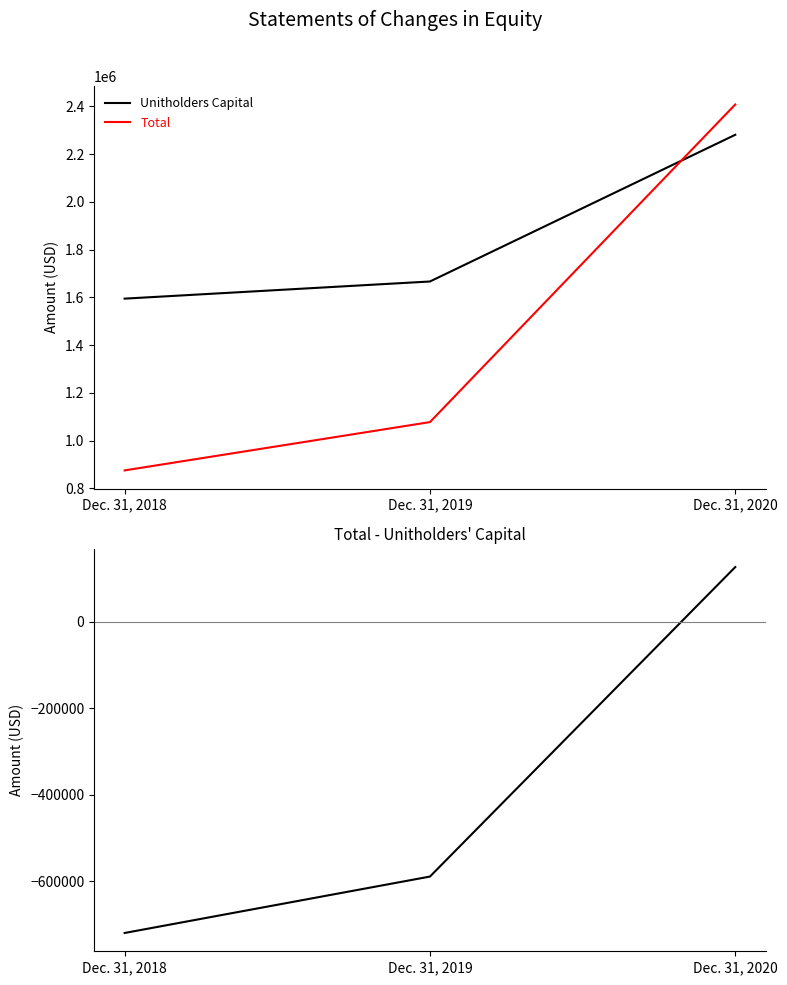

At which label is Total closest to 1641380?

Dec. 31, 2019